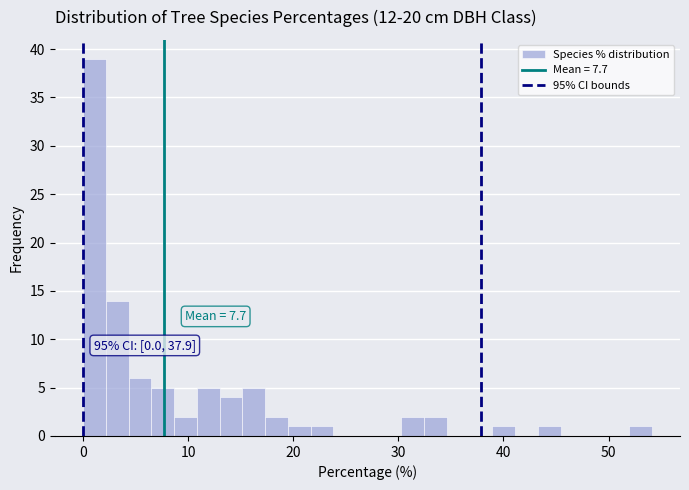

Read against the x-axis, roughly where is the centre of the tallest bar?

1